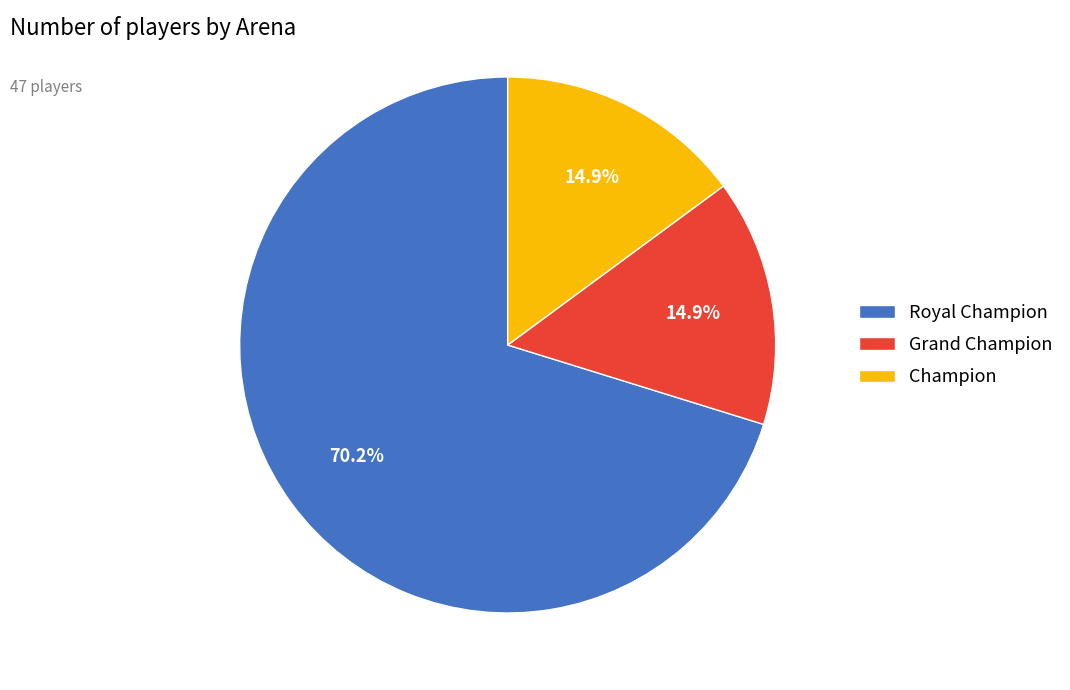

To the nearest percent, what is the combined percentage of Royal Champion and Grand Champion?

85%